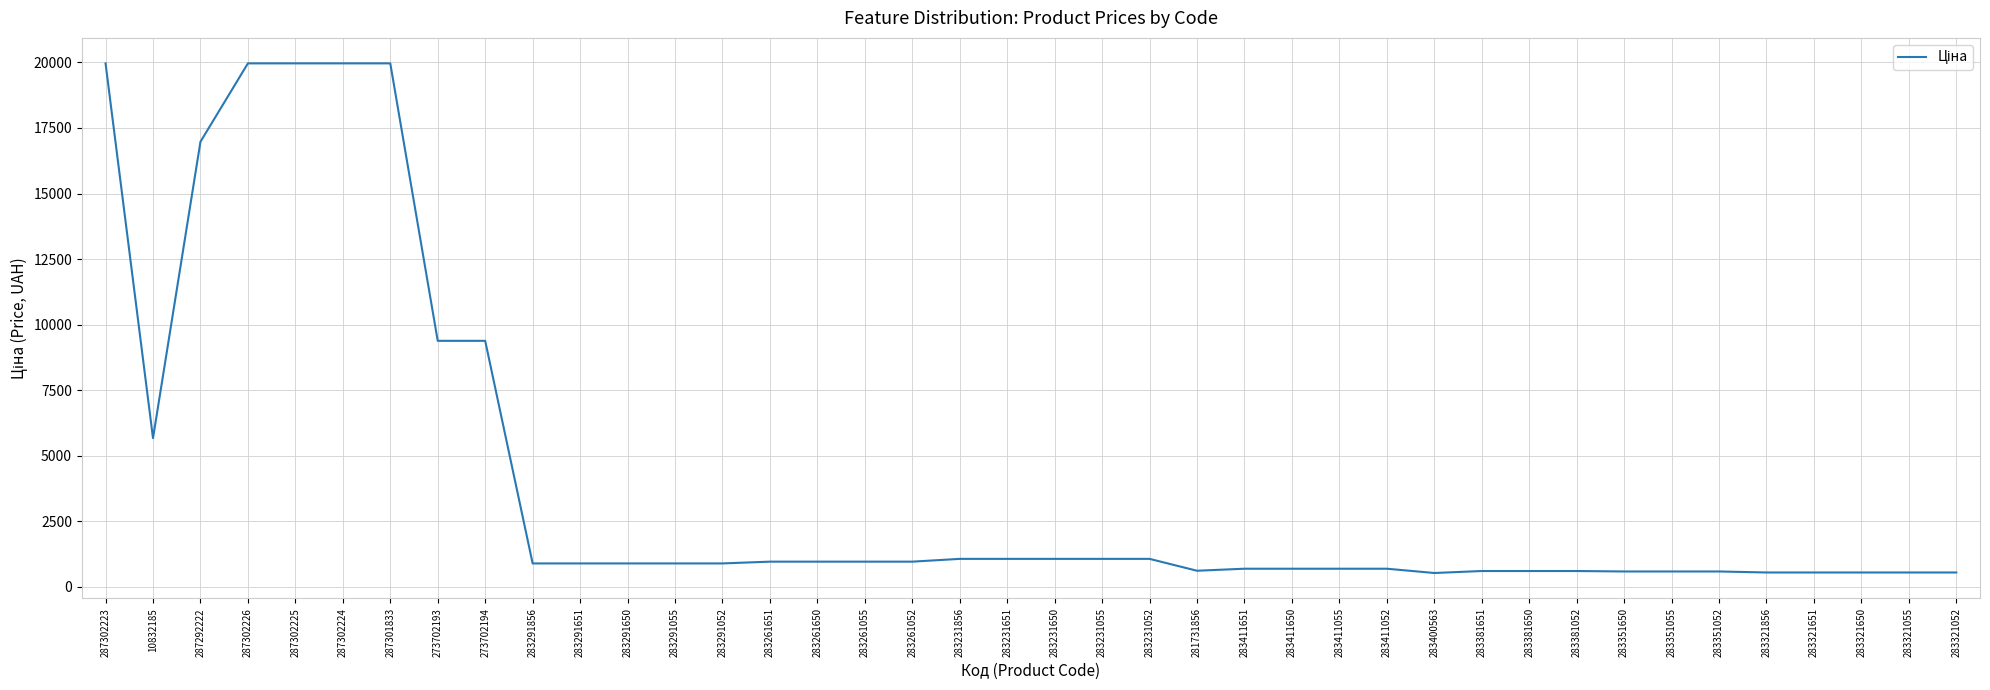

What is the minimum value shown in the chart?

531.3